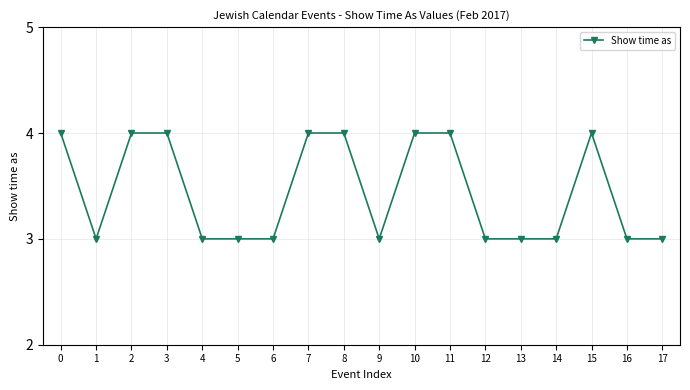

What is the smallest value displayed?

3